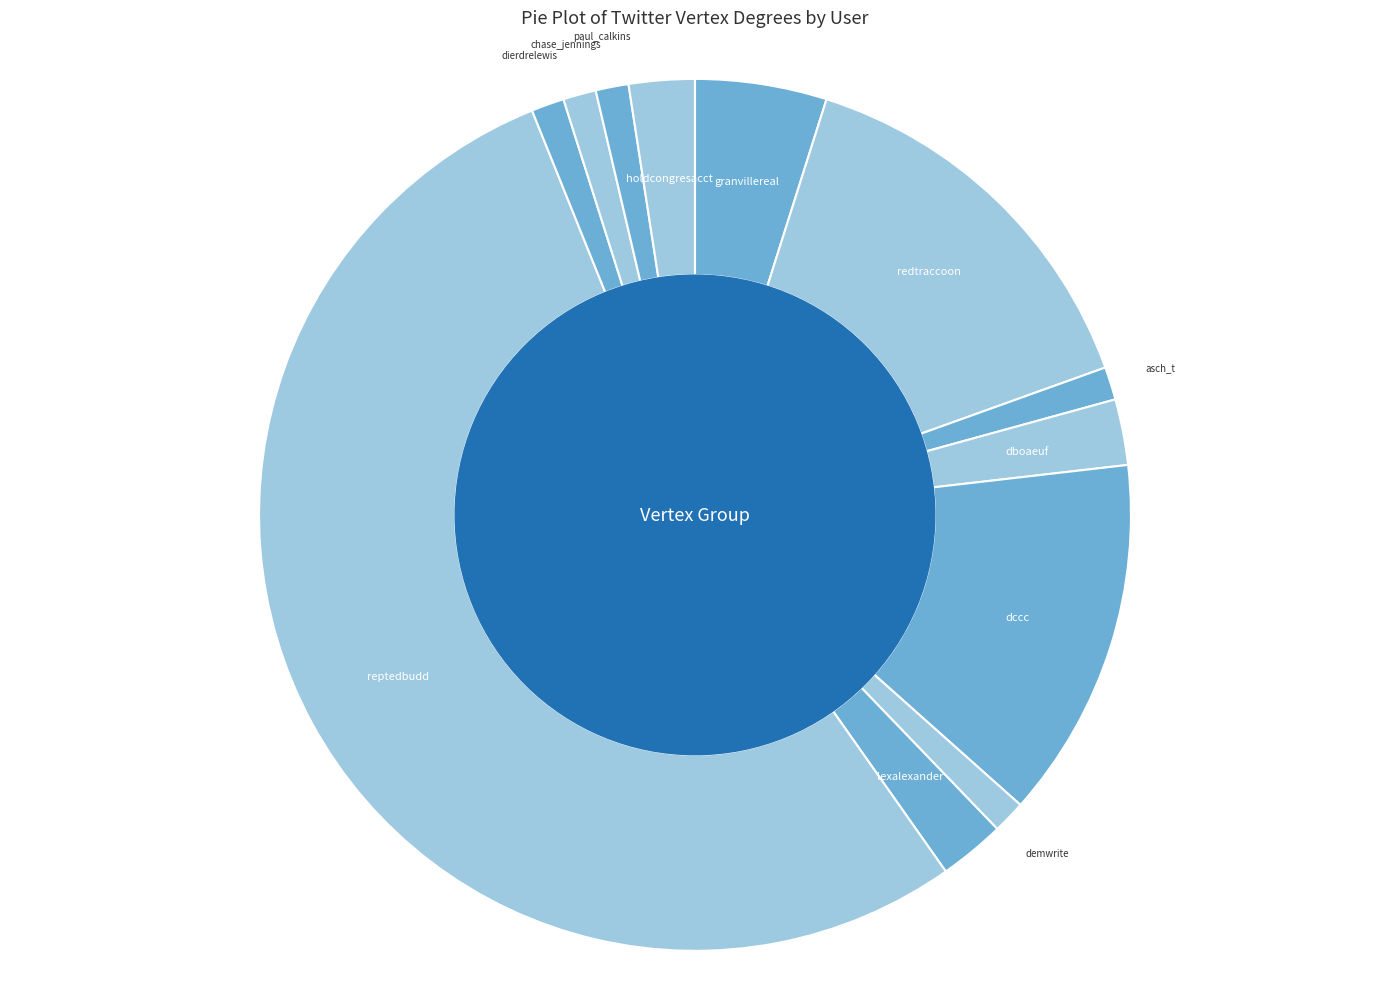

Count the number of slices in the pie.

12